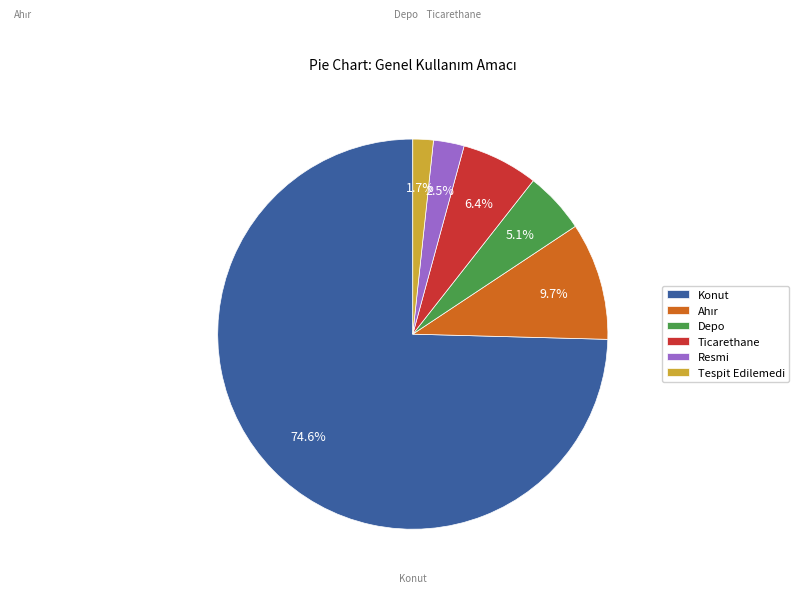

Is there any slice that represents more than half of the pie?

Yes